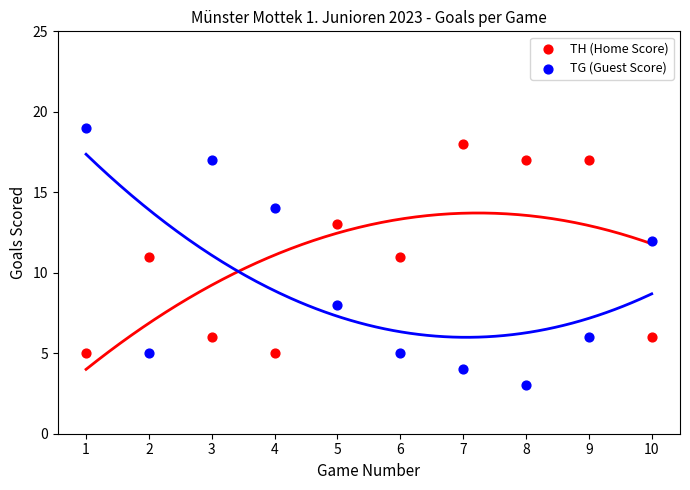

Across all data points, what is the range of X values (max minus min)?

9